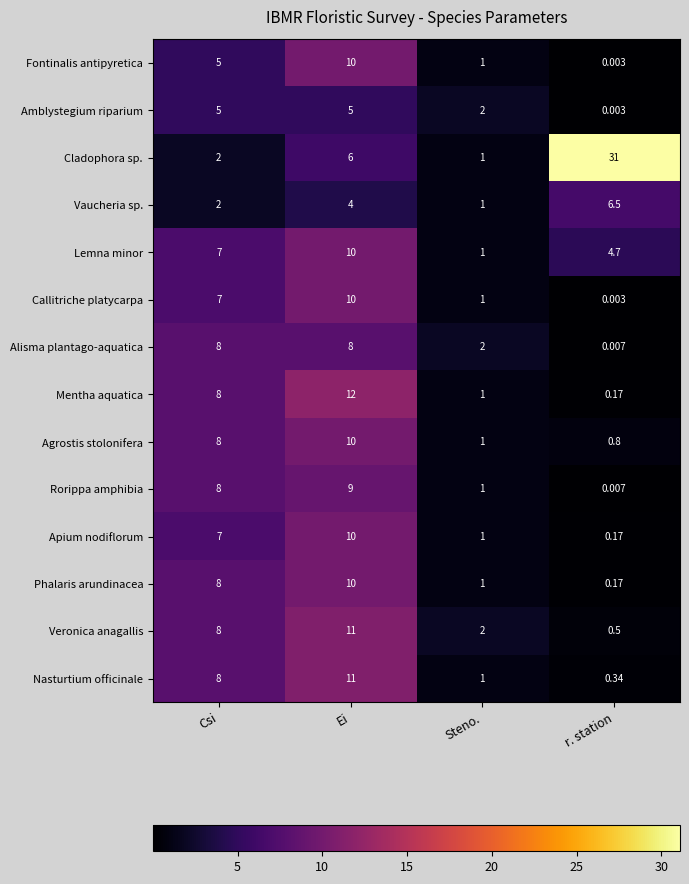

Is the value of Fontinalis antipyretica at Steno. greater than the value of Cladophora sp. at Csi?

No